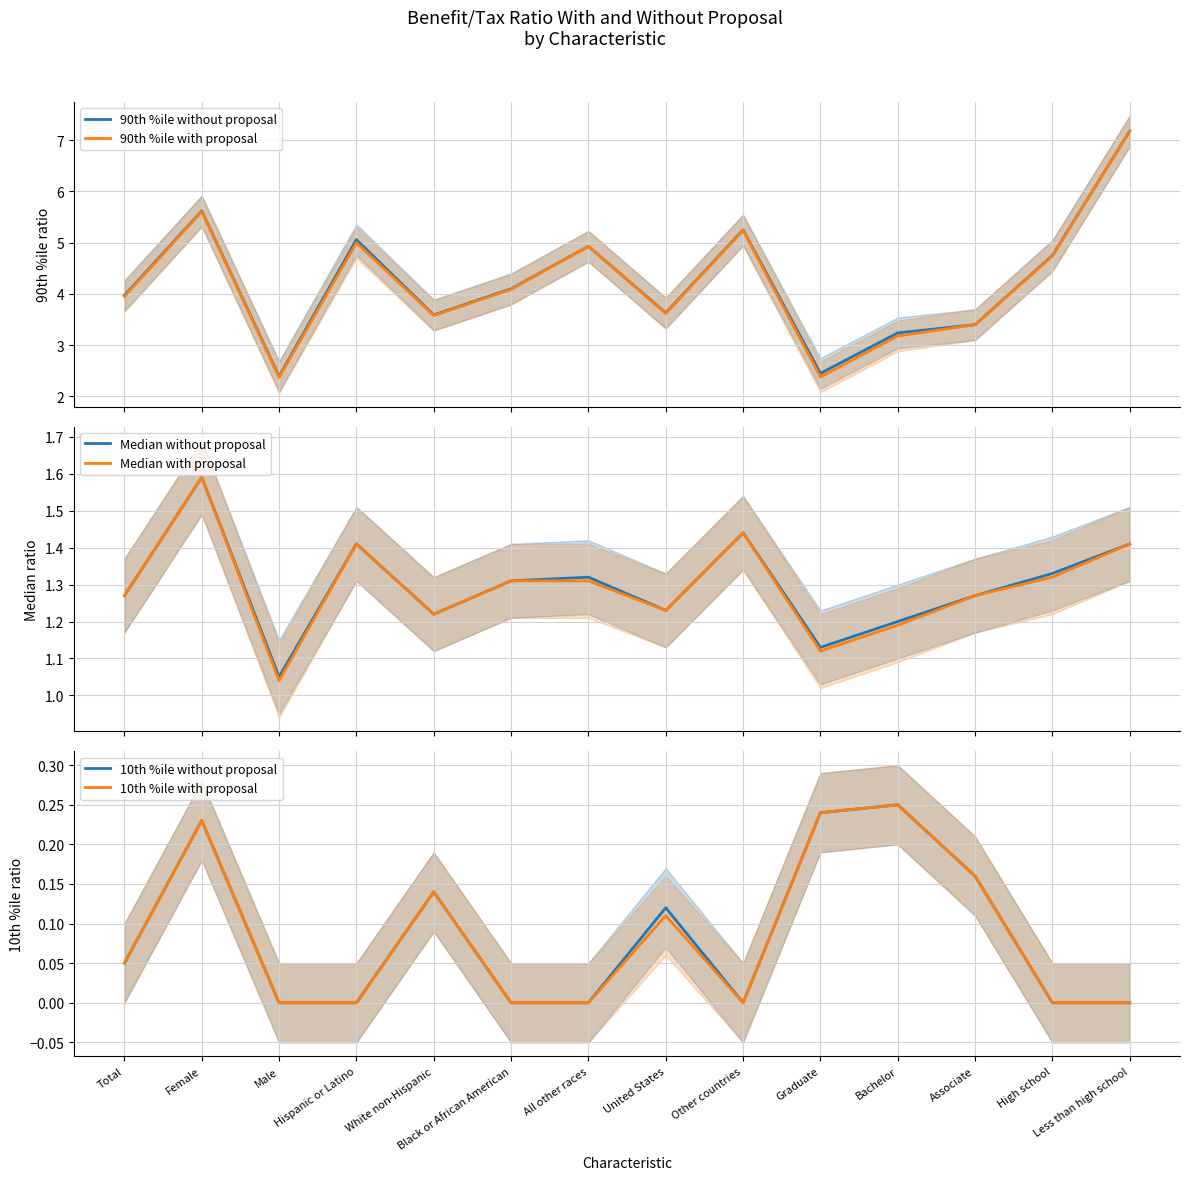

Is it true that 90th %ile with proposal equals 2.4 at Male?

True